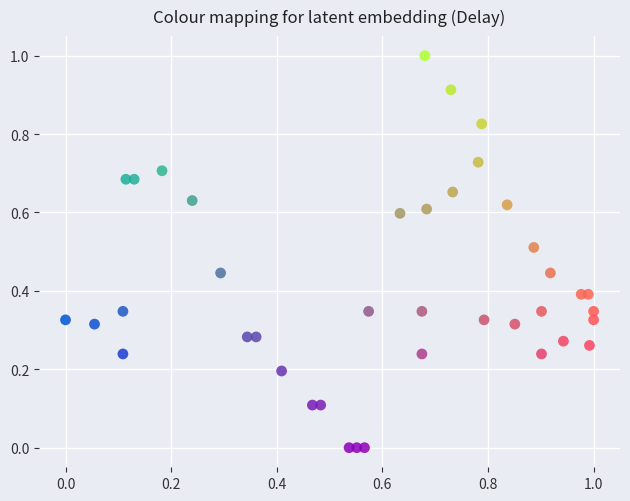

What is the range of Y values (max minus min)?

1.0